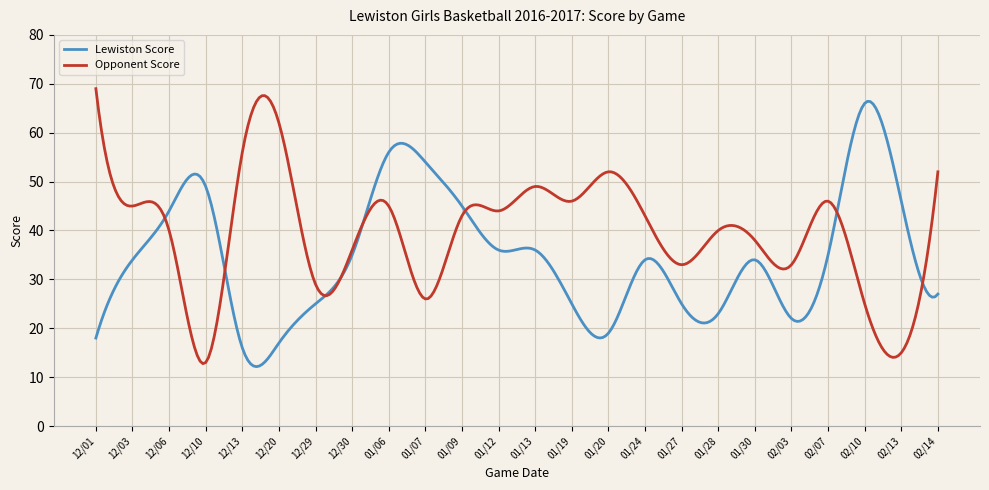

How many lines are shown in the chart?

2